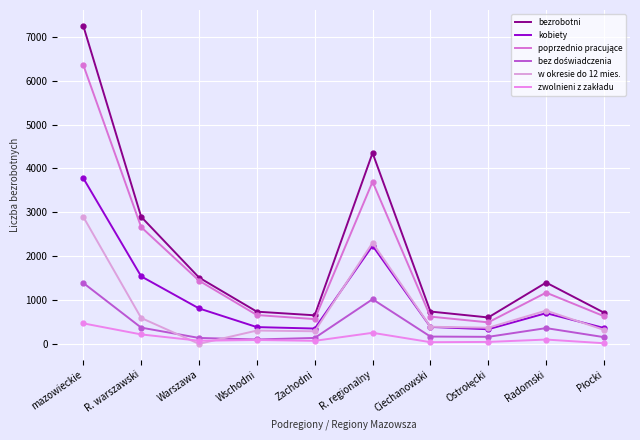

What is the value of the kobiety point at the 6th from the left?

2238